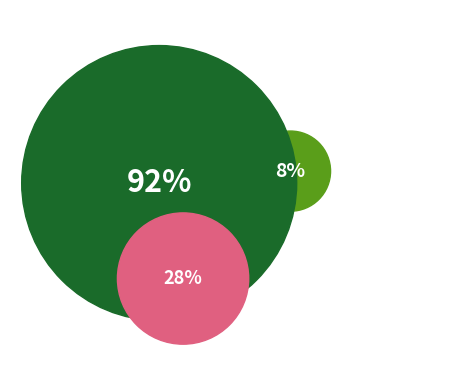

To the nearest percent, what portion does 4453 represent?

92%